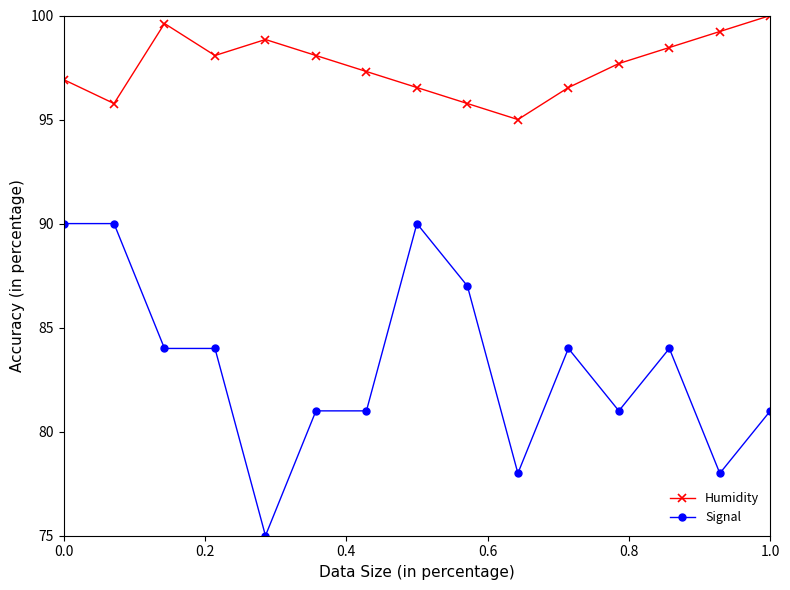

Which series has the largest range (max minus min)?

Signal